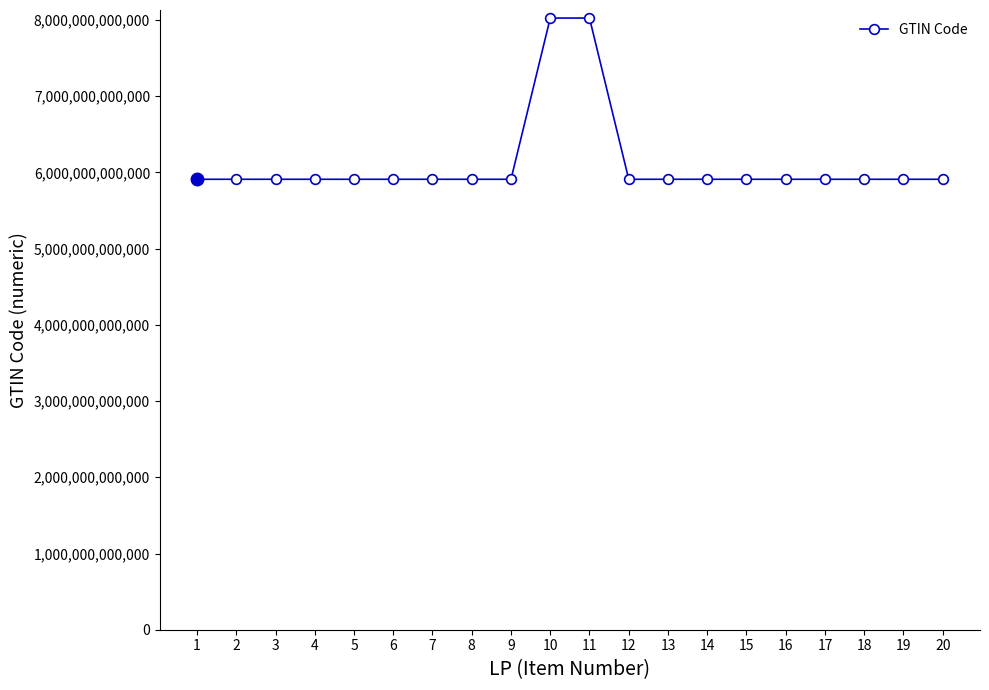

What is the difference between the maximum and minimum values?

2115162949053